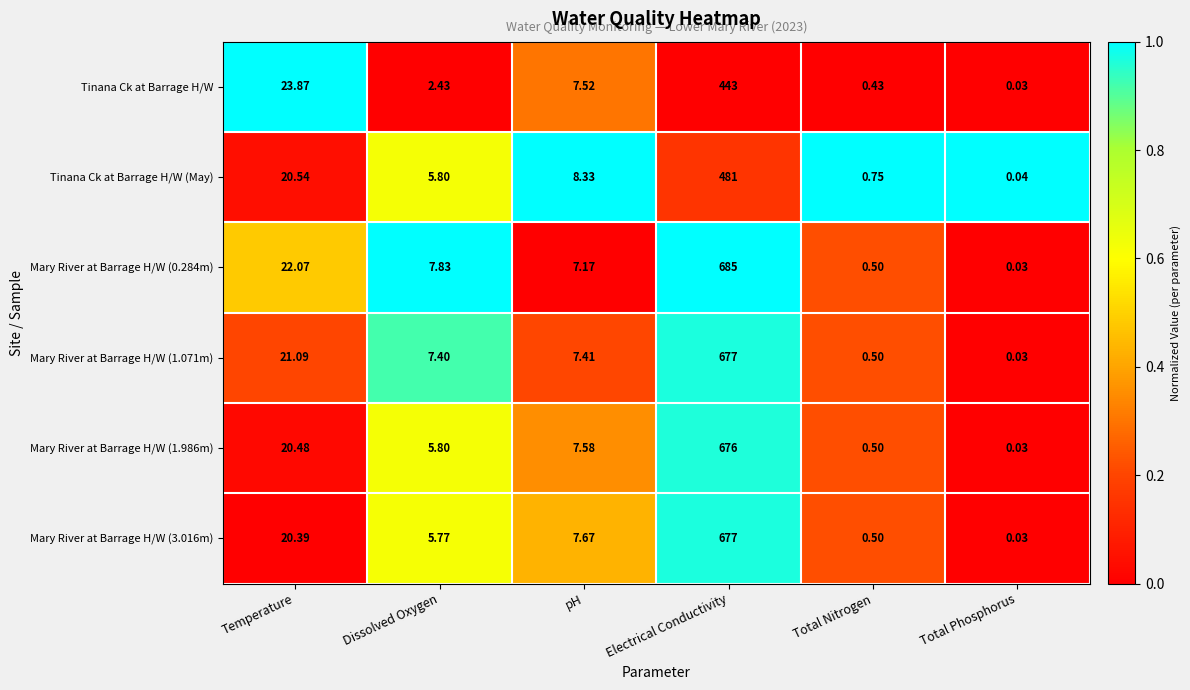

How many categories are shown in the chart?

6